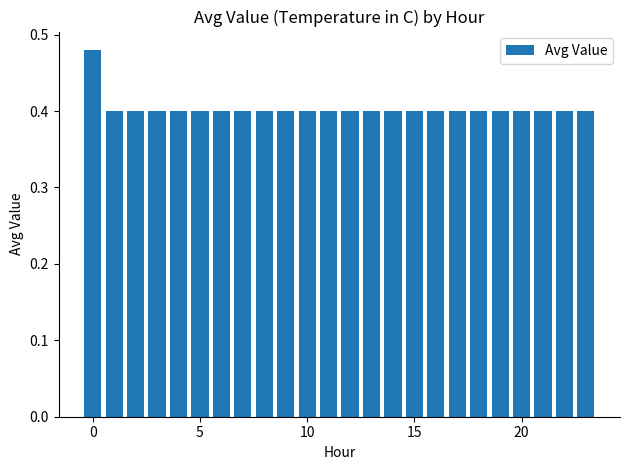

What is the sum of all values?

9.7